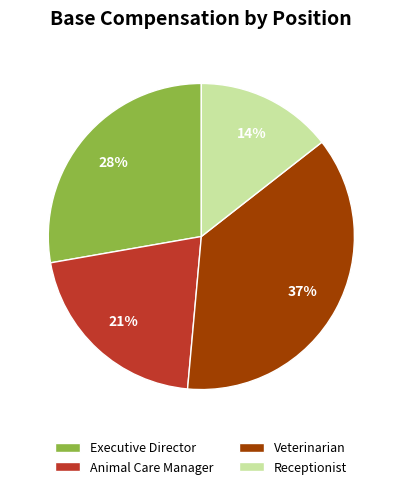

What percentage is the Veterinarian slice, to the nearest percent?

37%